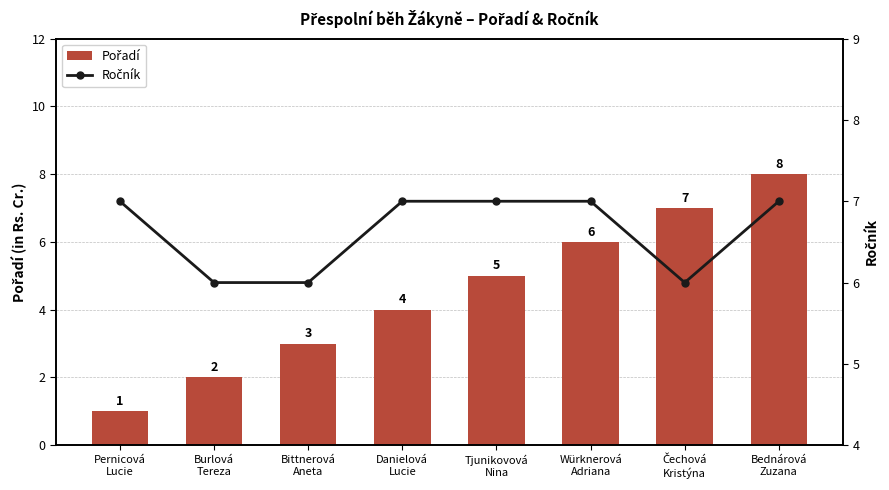

Count the Pořadí values in the range 3 to 7.

5